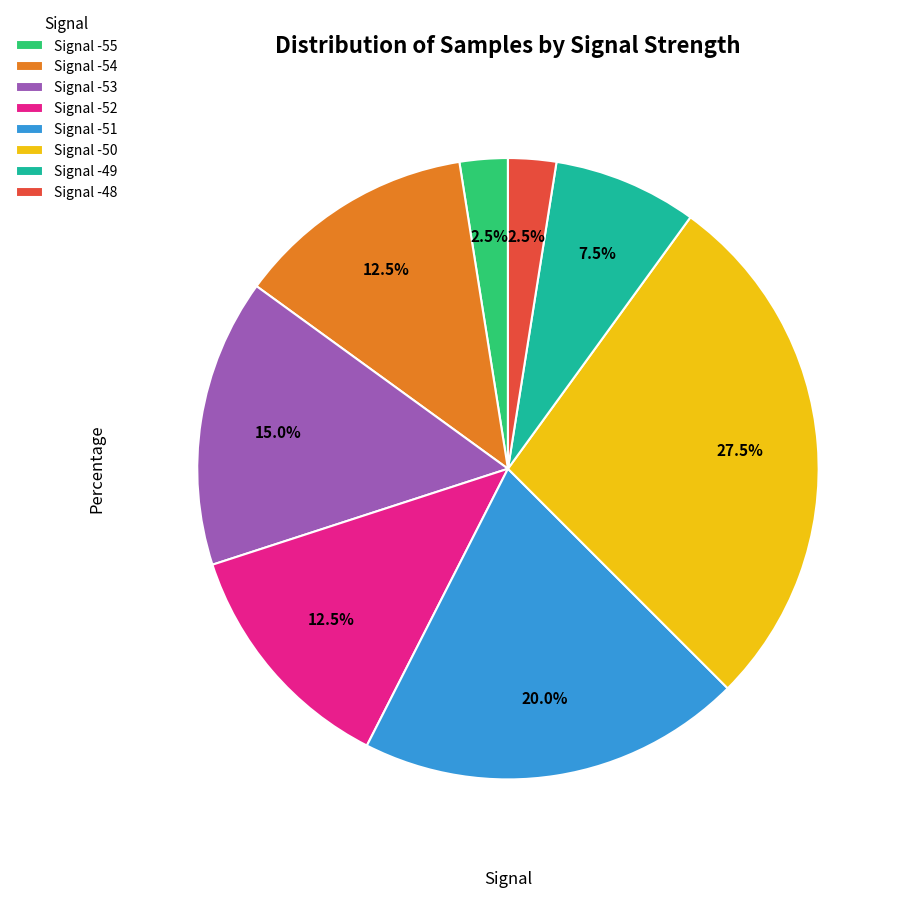

Which has a higher value, Signal -54 or Signal -49?

Signal -54